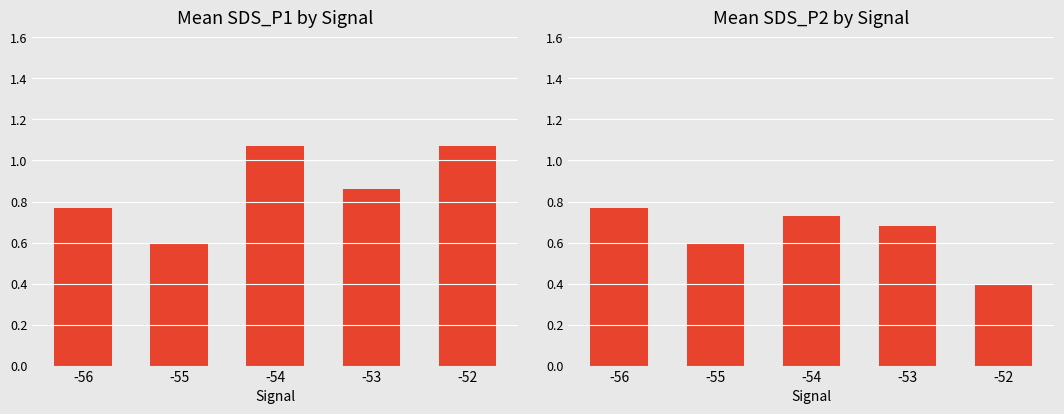

The SDS_P1 series shows 0.2 at -55. True or false?

False